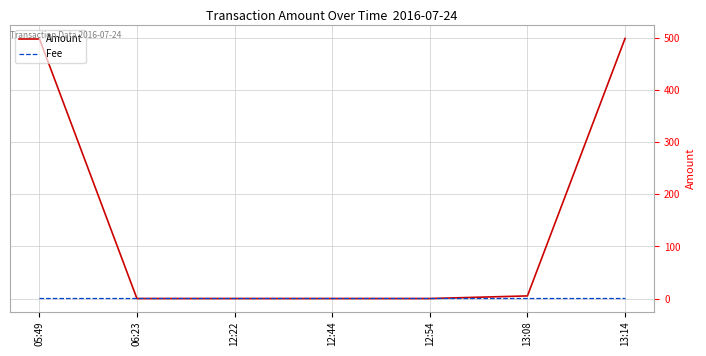

Which series has the largest total across all categories?

Amount